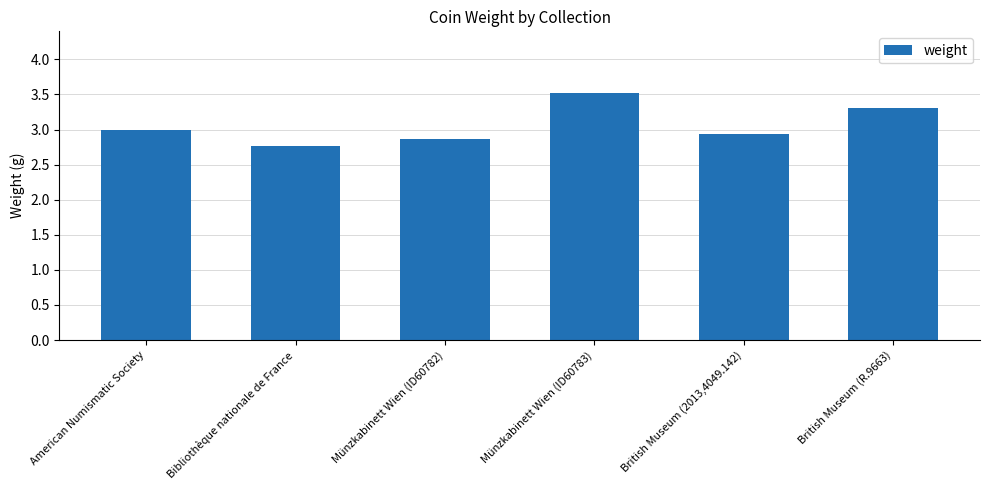

List the labels in order of value, largest first.

Münzkabinett Wien (ID60783), British Museum (R.9663), American Numismatic Society, British Museum (2013,4049.142), Münzkabinett Wien (ID60782), Bibliothèque nationale de France